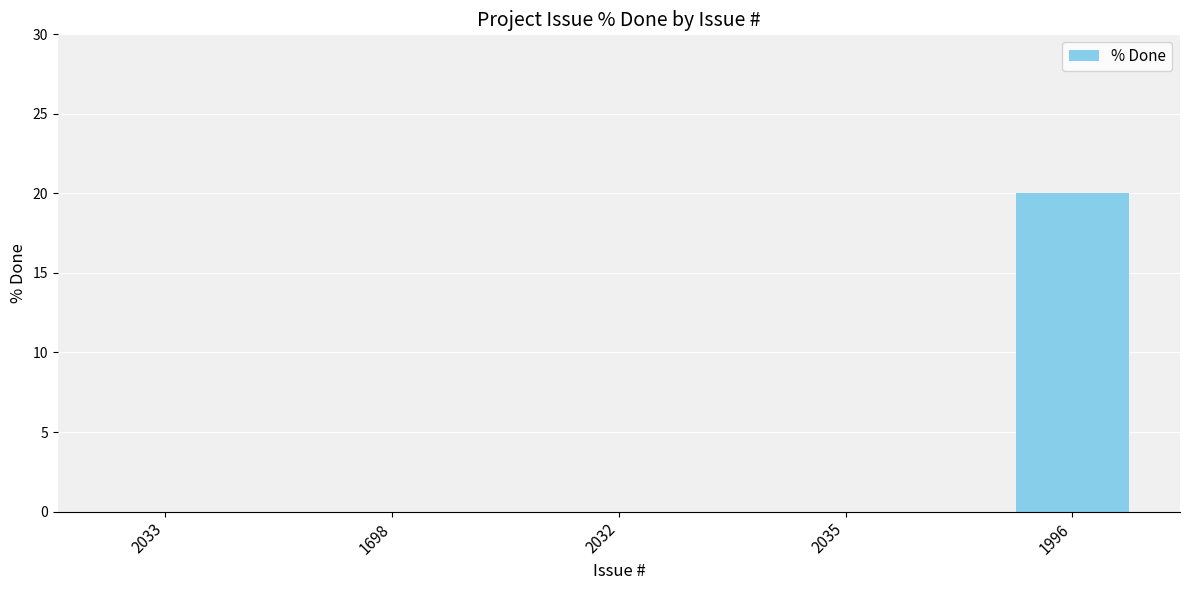

What is the change in value from 1698 to 1996?

+20